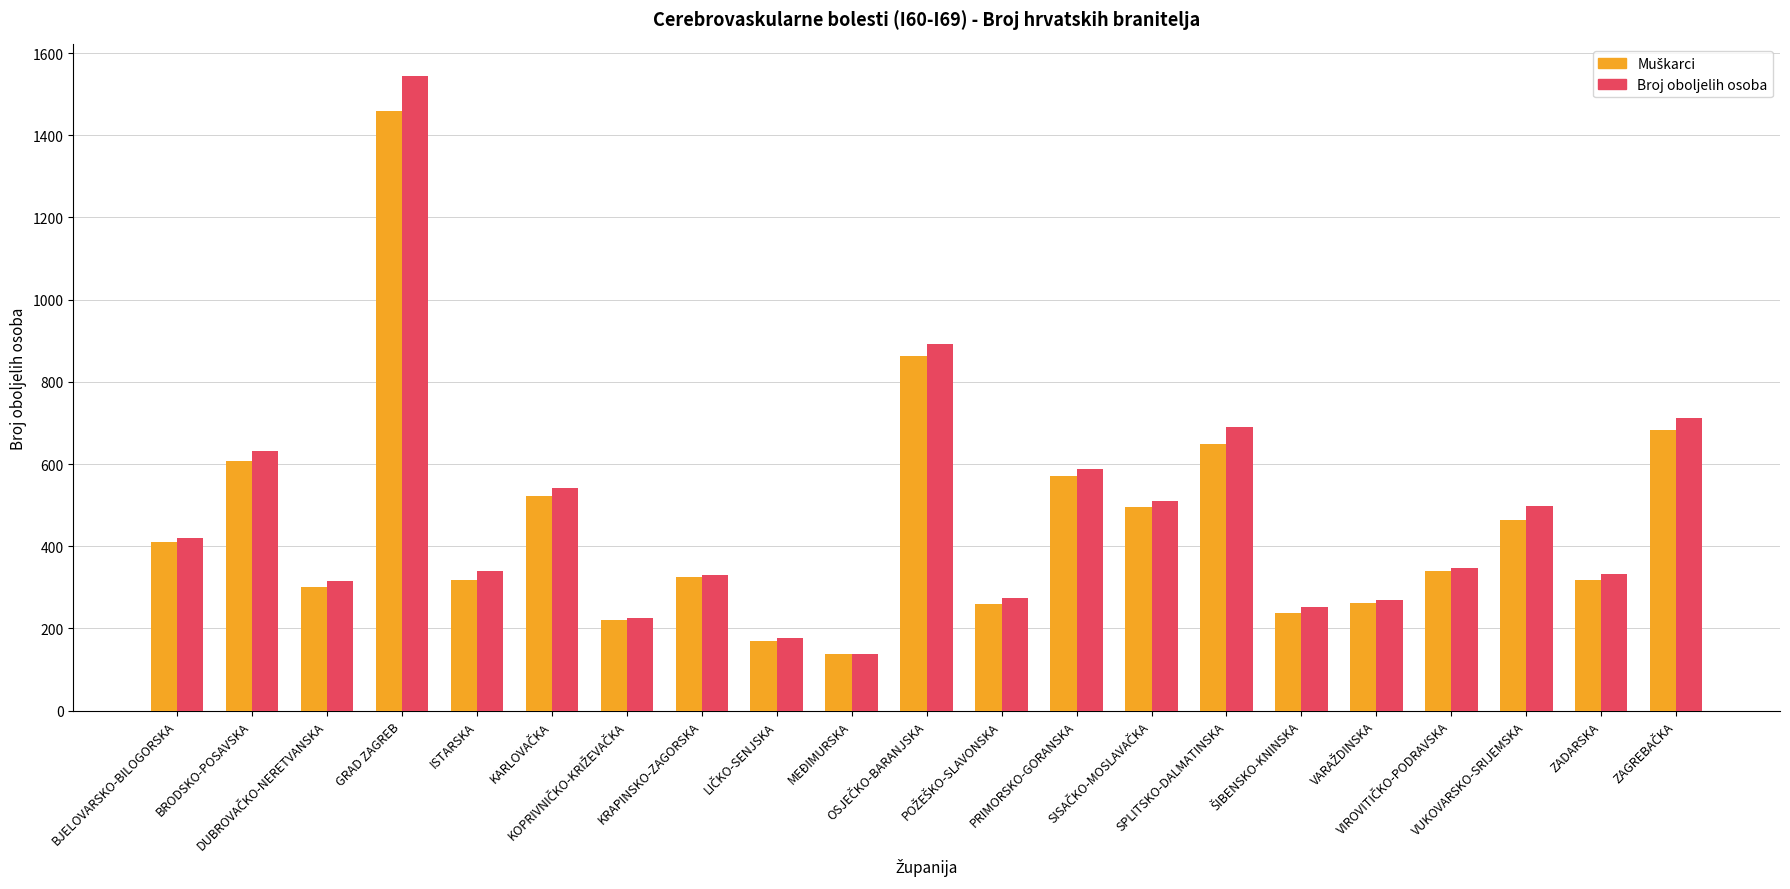

What is the greatest value displayed?

1544